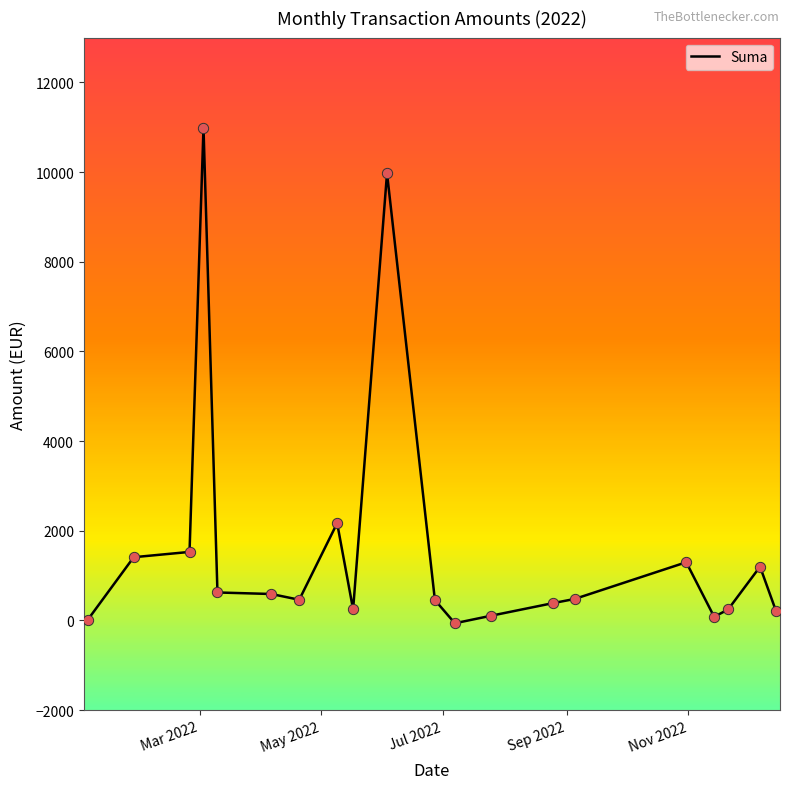

What is the difference between the maximum and minimum values?

11053.0